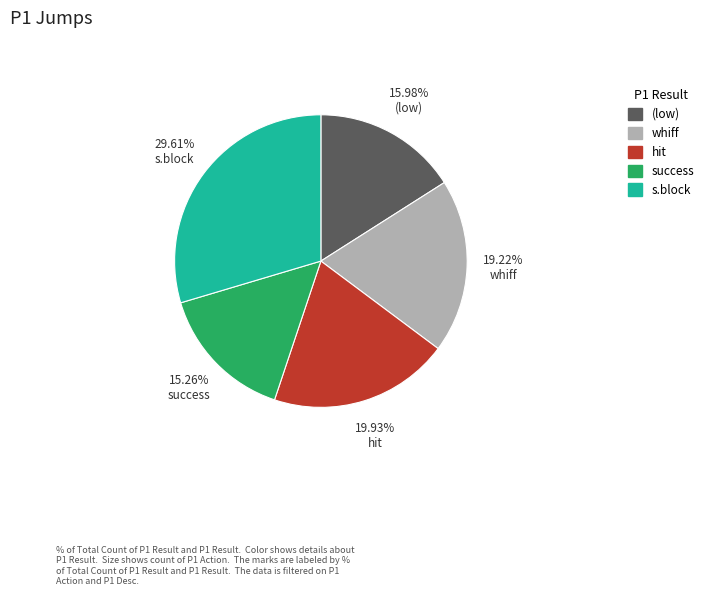

To the nearest percent, what is the average slice percentage?

20%